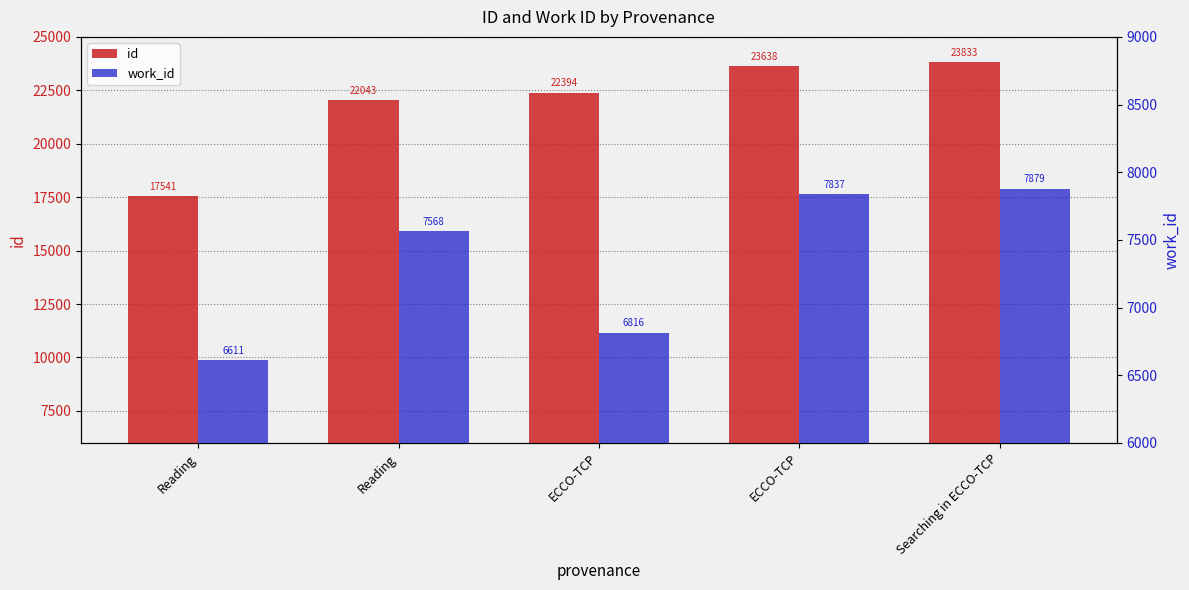

What value does the work_id series have at ECCO-TCP, to the nearest 50?

6800